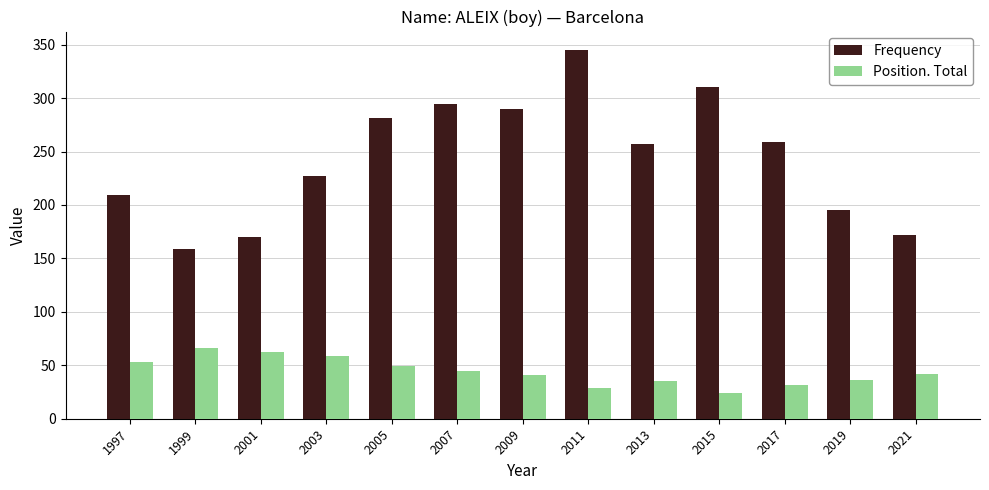

What is the smallest value displayed?

24